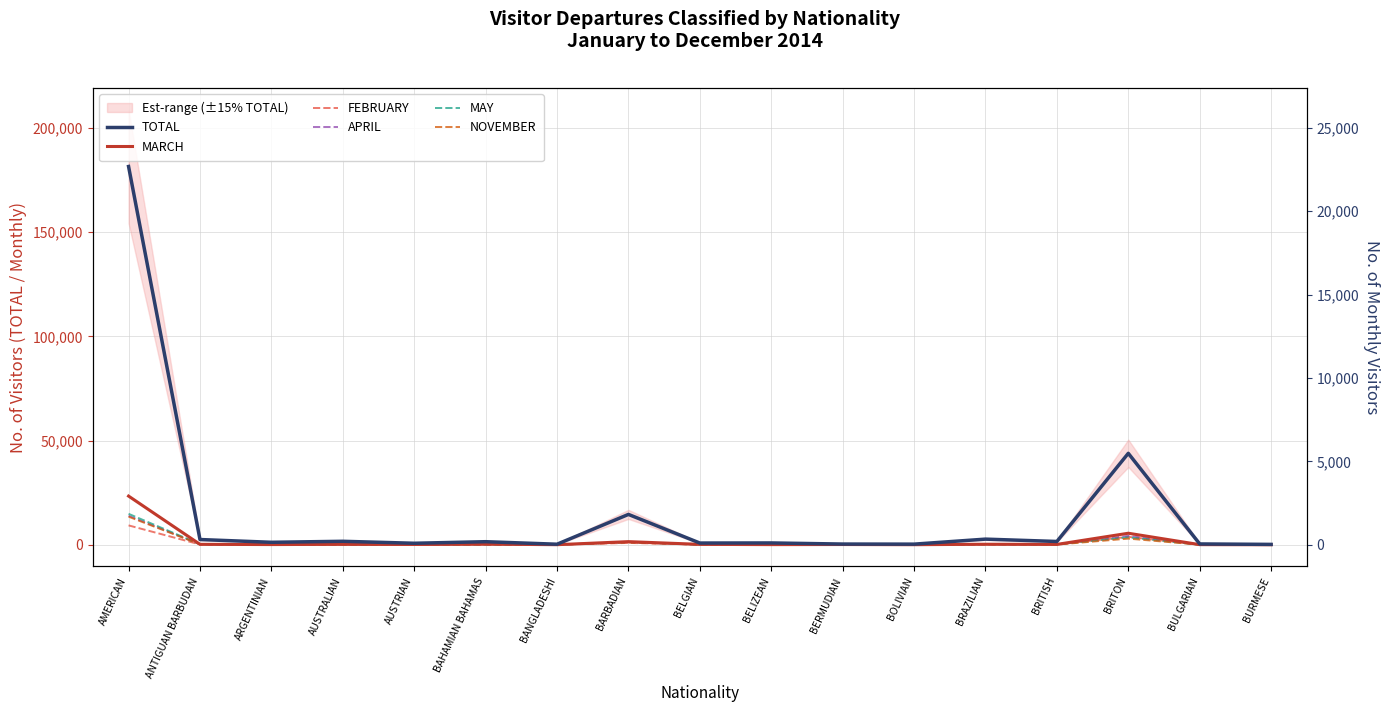

What are all the series names shown in the legend?

TOTAL, MARCH, FEBRUARY, APRIL, MAY, NOVEMBER